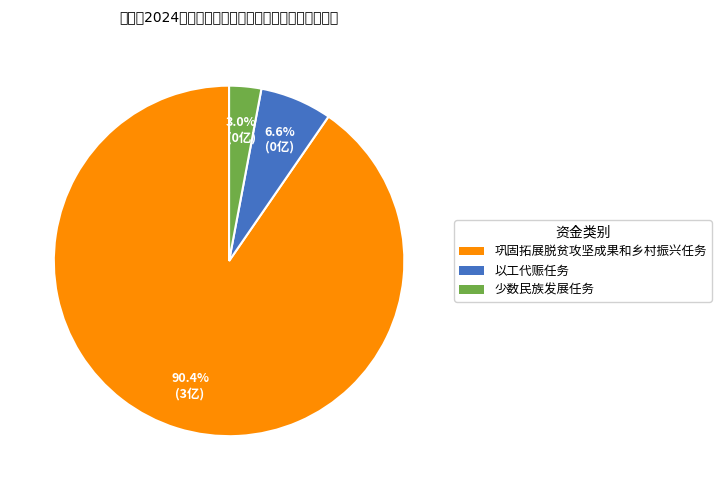

Does any single category account for the majority?

Yes